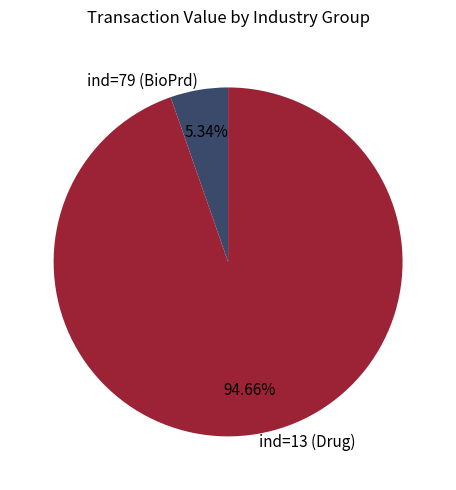

Is the sum of ind=79 (BioPrd) and ind=13 (Drug) greater than half?

Yes